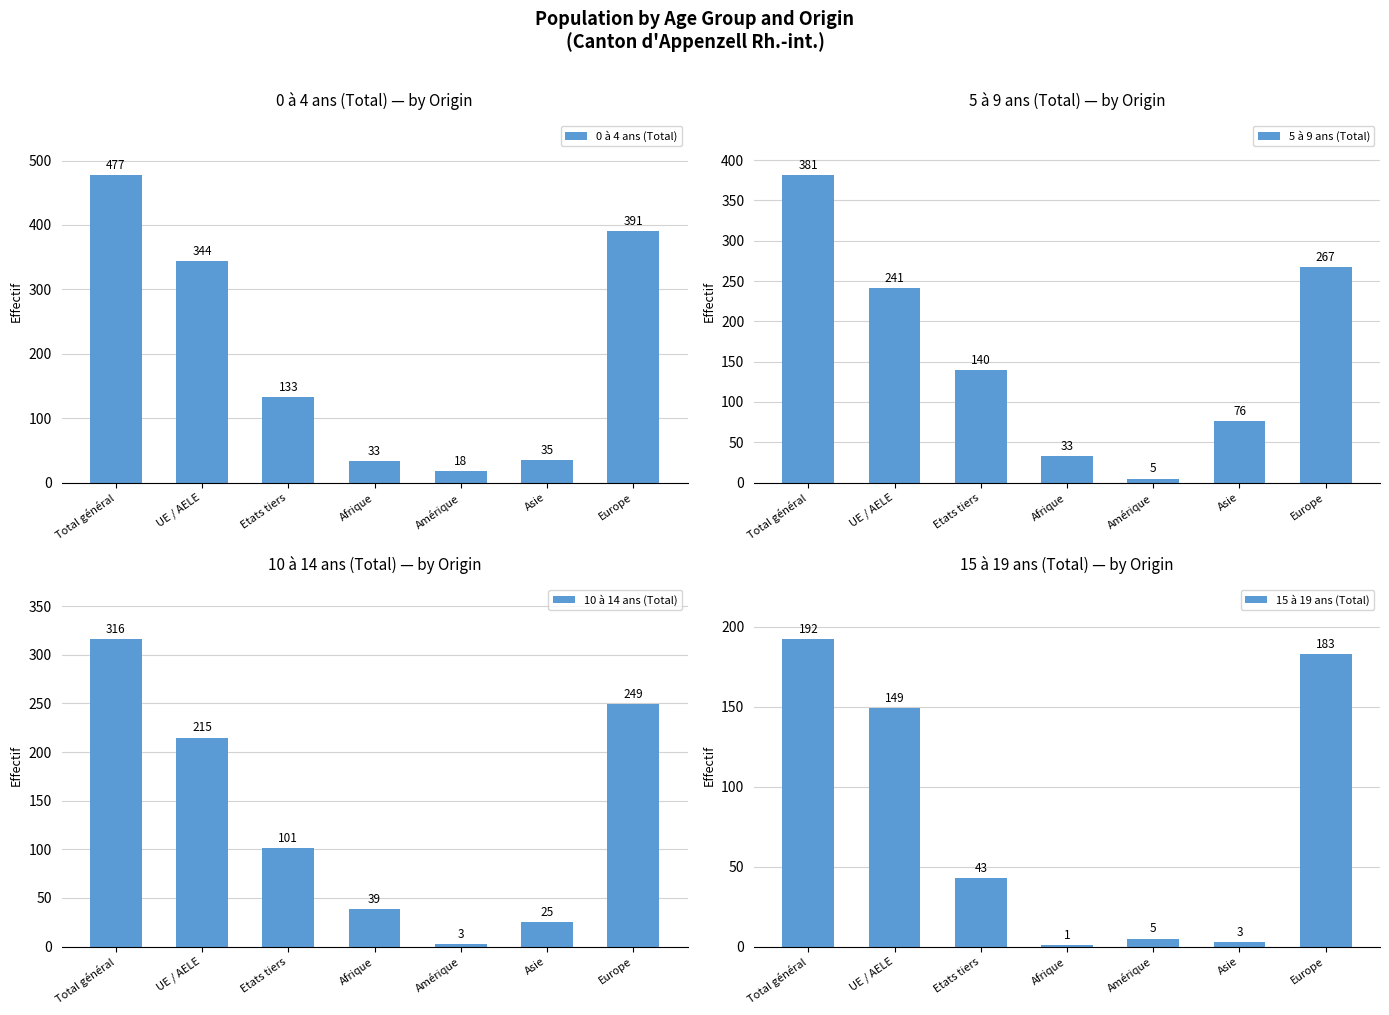

Is it true that 10 à 14 ans (Total) equals 34 at Asie?

False